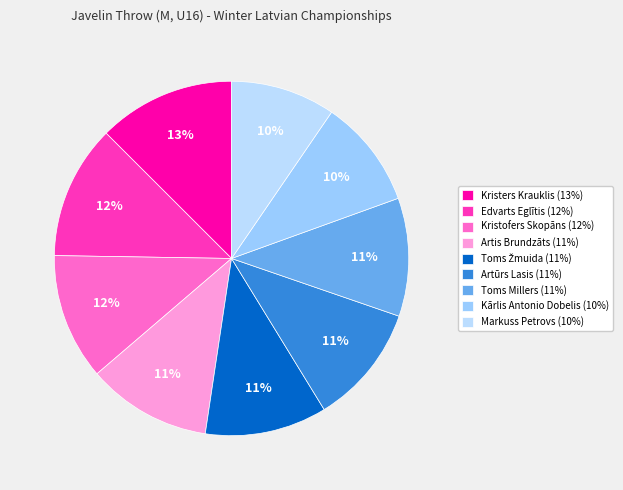

Is there any slice that represents more than half of the pie?

No